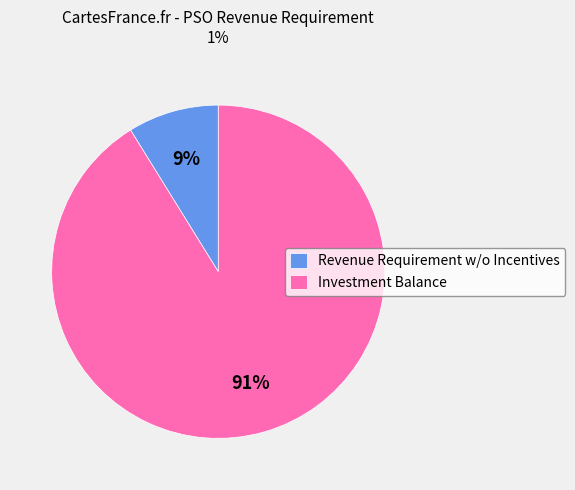

Is there any slice that represents more than half of the pie?

Yes